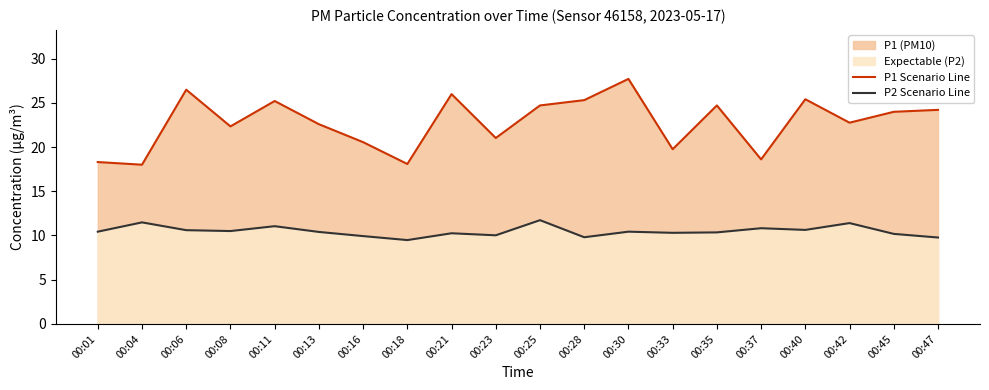

What is the maximum value shown in the chart?

27.7